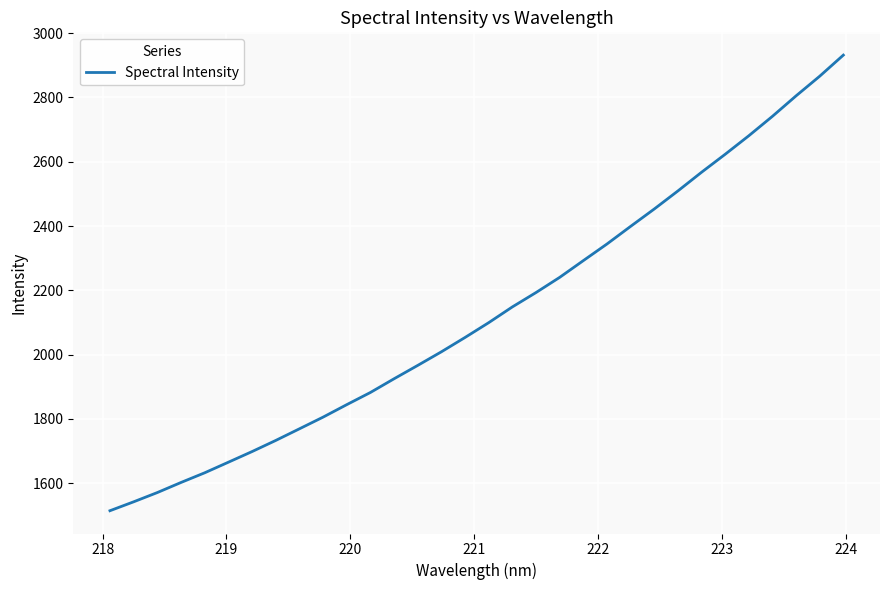

Does the chart display data point markers on the line(s)?

No